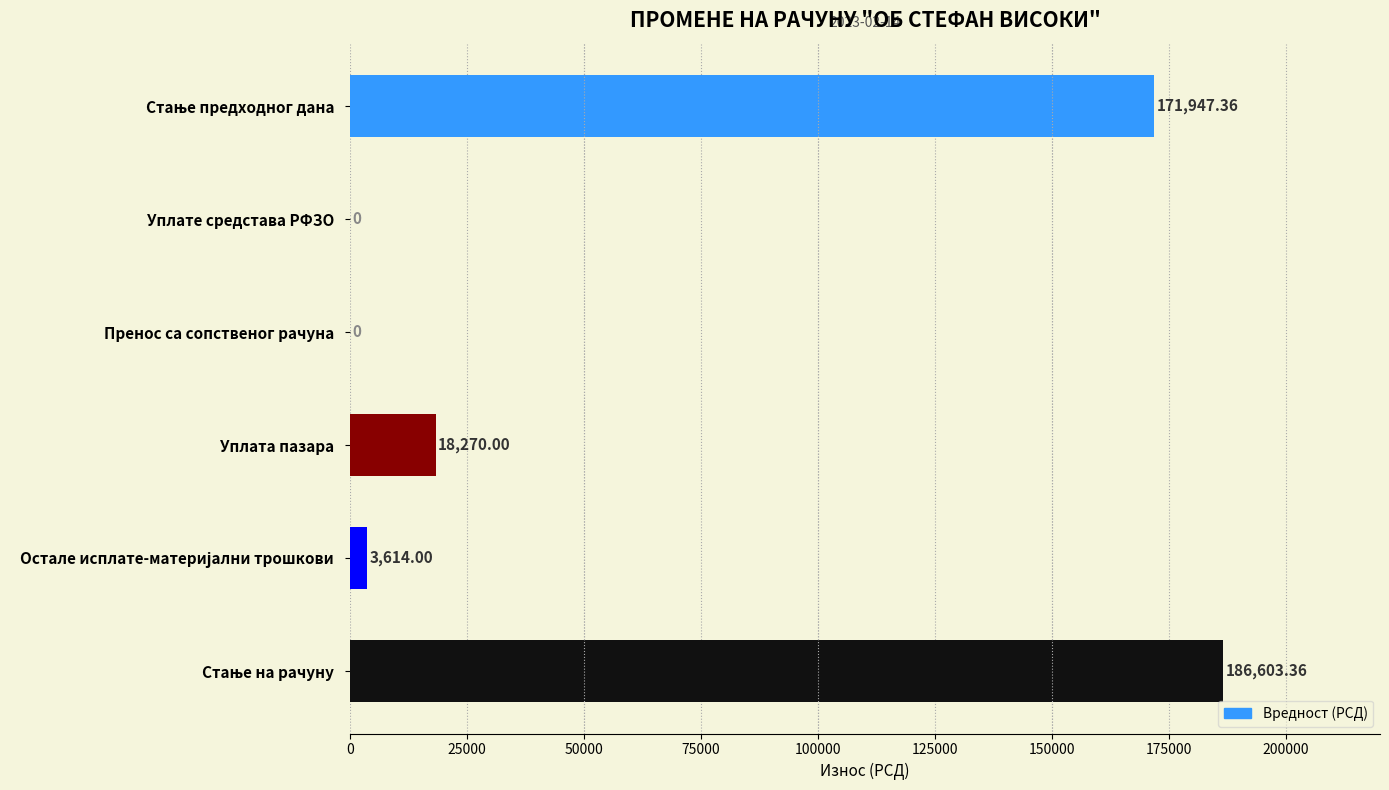

What is the sum of all values?

380434.7